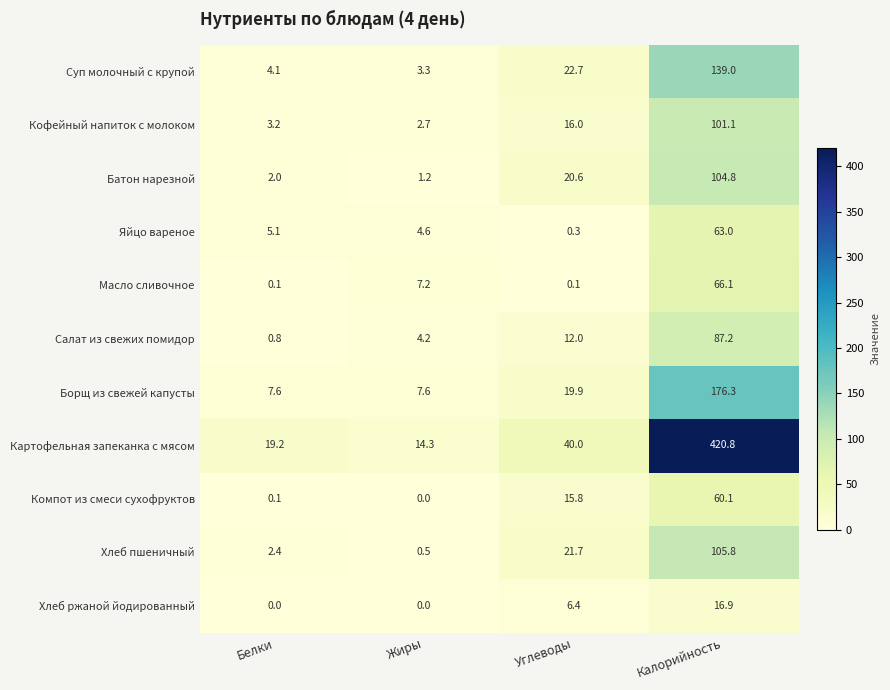

What is the maximum value shown in the chart?

420.8